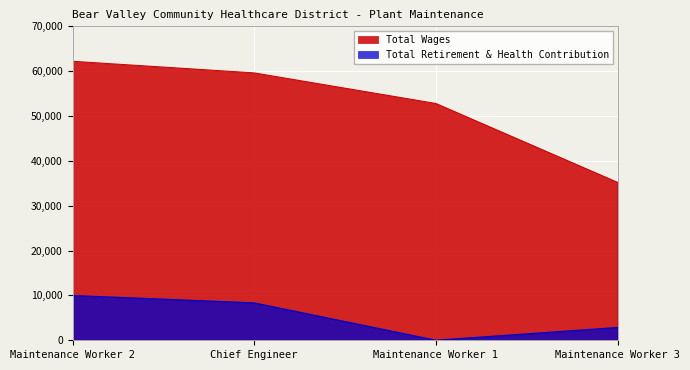

True or false: Total Retirement & Health Contribution and Total Wages intersect in this chart.

False